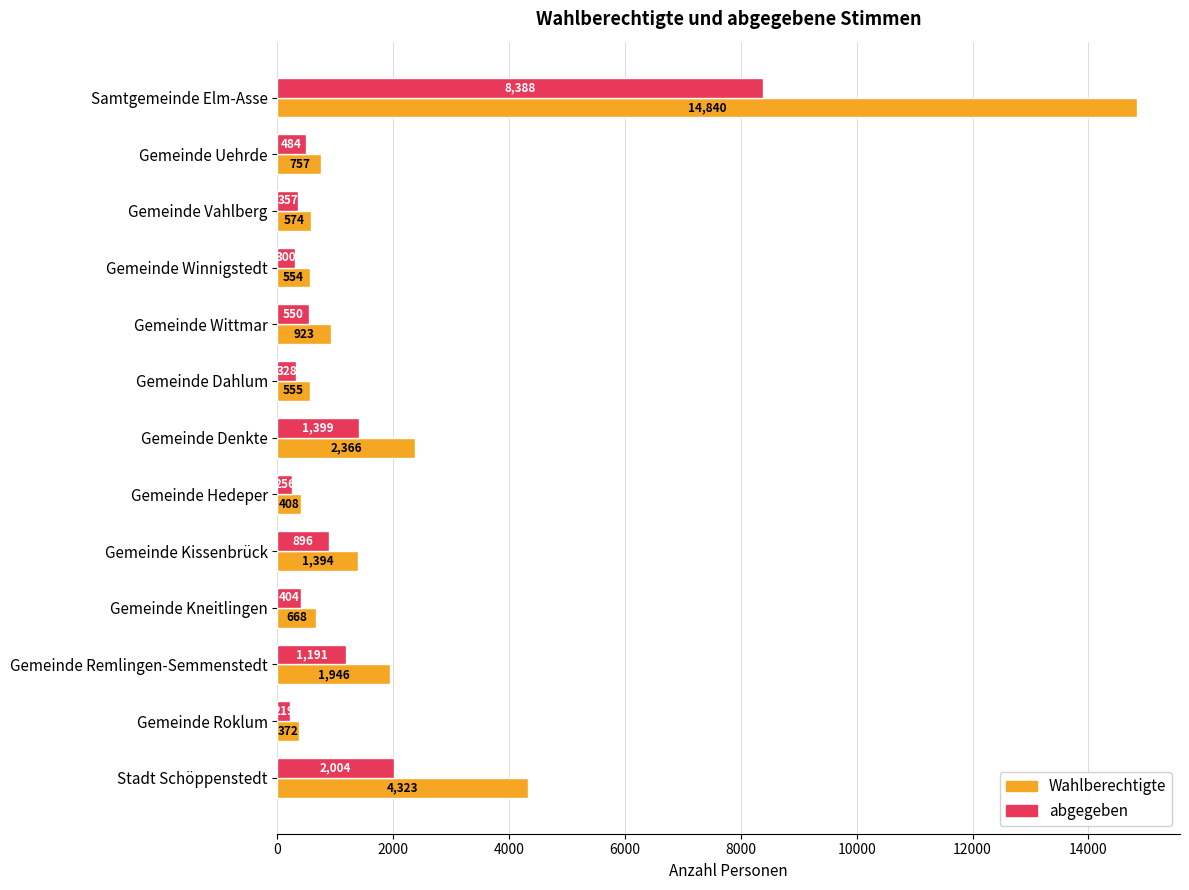

Between Gemeinde Denkte and Gemeinde Remlingen-Semmenstedt, which series saw the biggest shift?

Wahlberechtigte